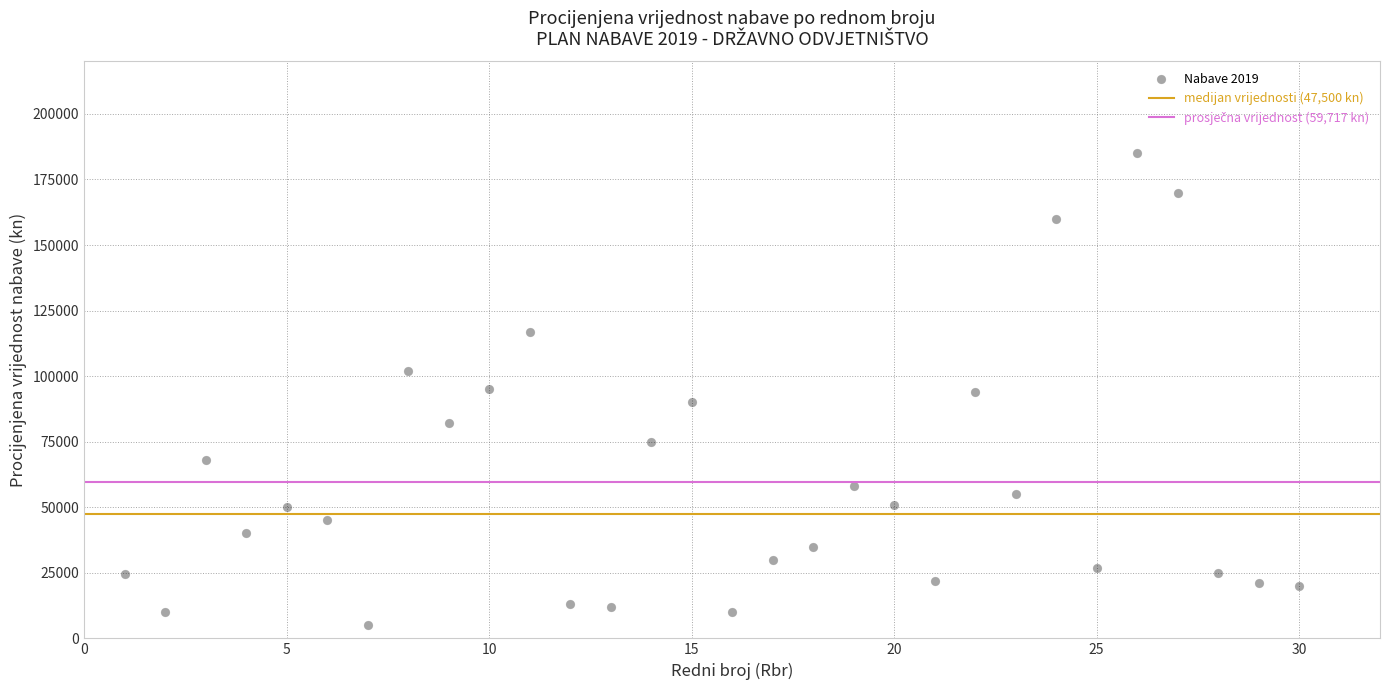

What is the range of X values (max minus min)?

29